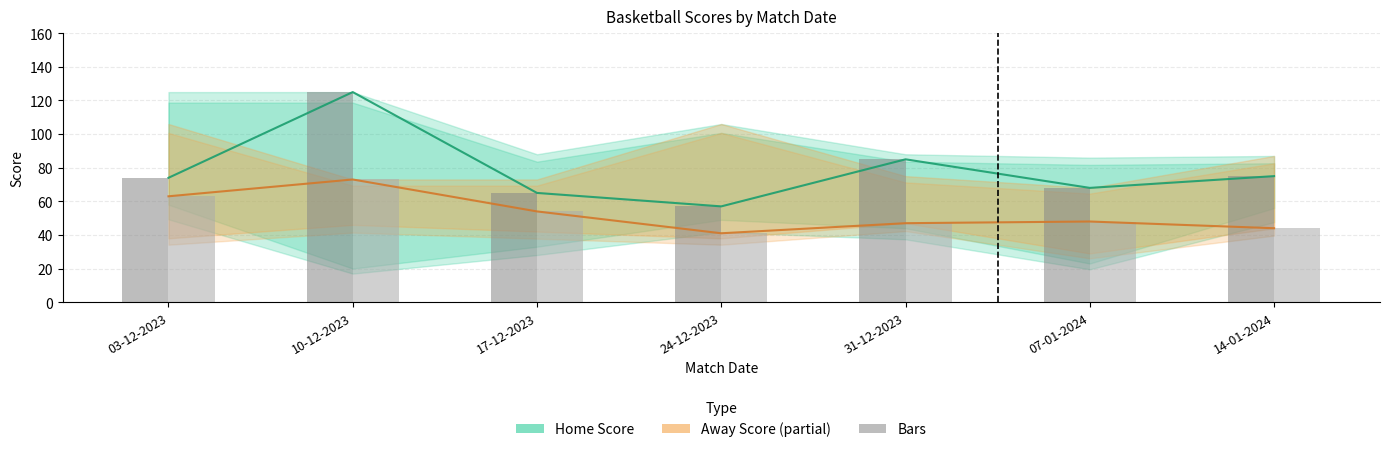

Is it true that Home Score (bar) equals 112 at 03-12-2023?

False